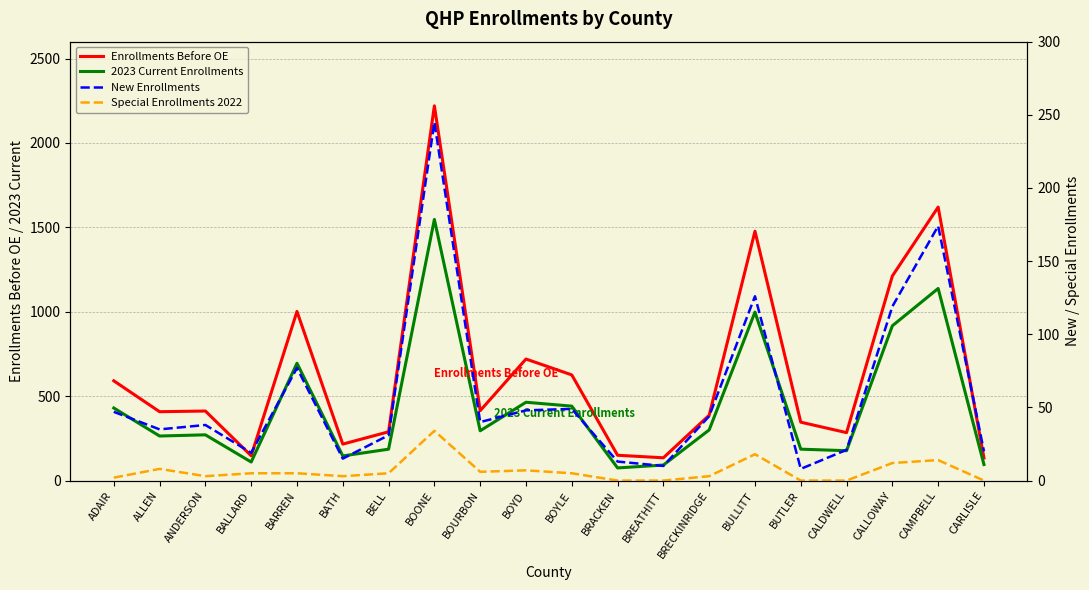

Reading left to right, extract all data points from this chart.

Enrollments Before OE: ADAIR=591	ALLEN=408	ANDERSON=412	BALLARD=147	BARREN=1002	BATH=216	BELL=289	BOONE=2220	BOURBON=414	BOYD=720	BOYLE=626	BRACKEN=150	BREATHITT=135	BRECKINRIDGE=387	BULLITT=1477	BUTLER=346	CALDWELL=284	CALLOWAY=1212	CAMPBELL=1620	CARLISLE=134
2023 Current Enrollments: ADAIR=430	ALLEN=264	ANDERSON=271	BALLARD=110	BARREN=695	BATH=146	BELL=186	BOONE=1547	BOURBON=295	BOYD=464	BOYLE=441	BRACKEN=75	BREATHITT=92	BRECKINRIDGE=300	BULLITT=998	BUTLER=186	CALDWELL=177	CALLOWAY=917	CAMPBELL=1138	CARLISLE=95
New Enrollments: ADAIR=47	ALLEN=35	ANDERSON=38	BALLARD=19	BARREN=77	BATH=15	BELL=31	BOONE=245	BOURBON=40	BOYD=48	BOYLE=49	BRACKEN=13	BREATHITT=10	BRECKINRIDGE=44	BULLITT=126	BUTLER=8	CALDWELL=21	CALLOWAY=119	CAMPBELL=174	CARLISLE=20
Special Enrollments 2022: ADAIR=2	ALLEN=8	ANDERSON=3	BALLARD=5	BARREN=5	BATH=3	BELL=5	BOONE=34	BOURBON=6	BOYD=7	BOYLE=5	BRACKEN=0	BREATHITT=0	BRECKINRIDGE=3	BULLITT=18	BUTLER=0	CALDWELL=0	CALLOWAY=12	CAMPBELL=14	CARLISLE=0